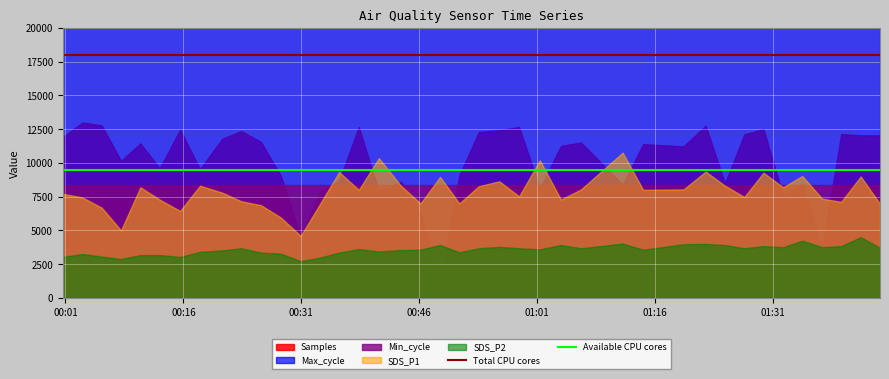

What is the total value across all series at 00:16?

27500